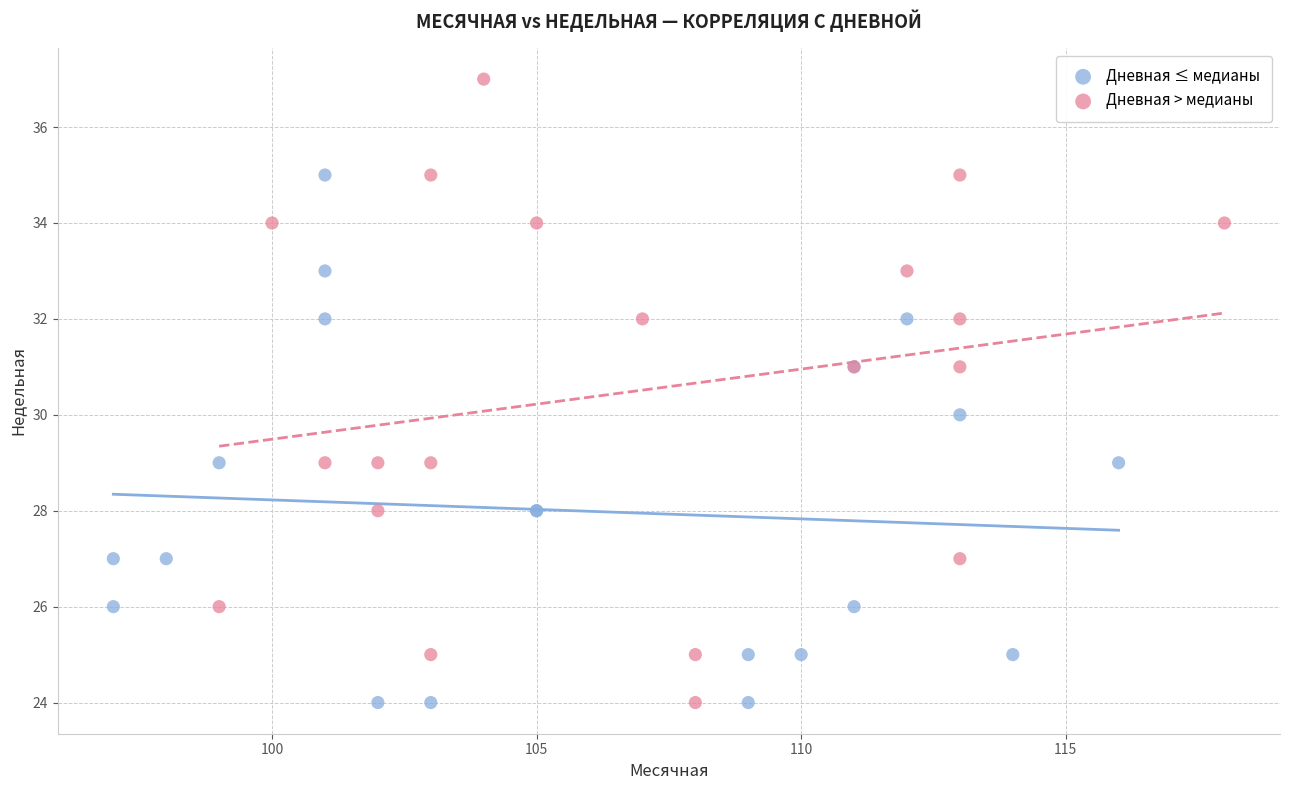

Which series has the largest Y range (max minus min)?

Дневная > медианы